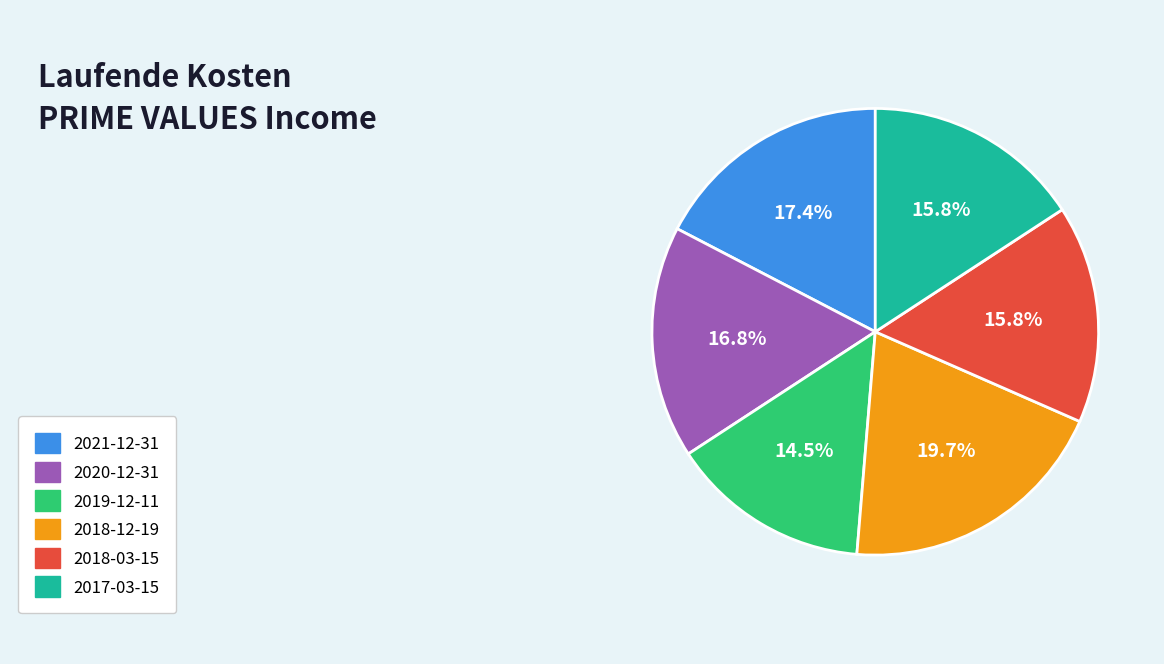

Is there any slice that represents more than half of the pie?

No